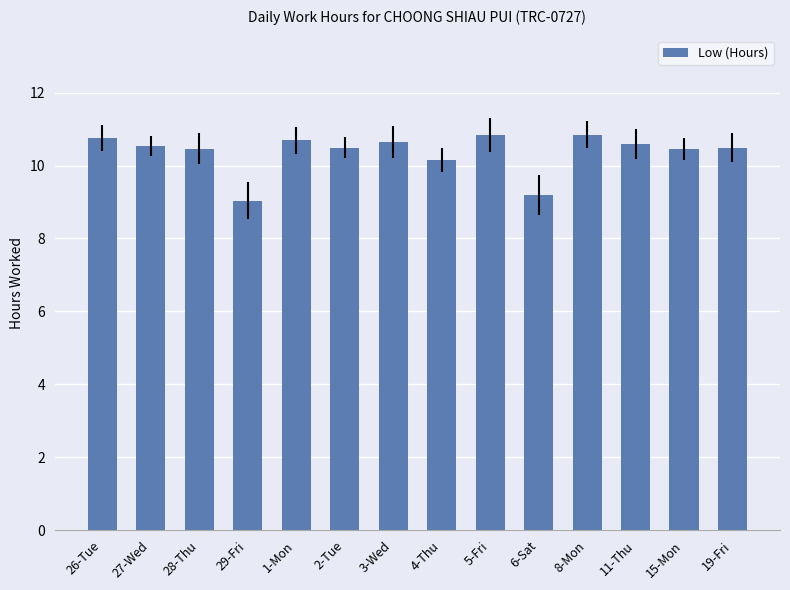

What is the sum of the values at 8-Mon and 19-Fri?

21.3